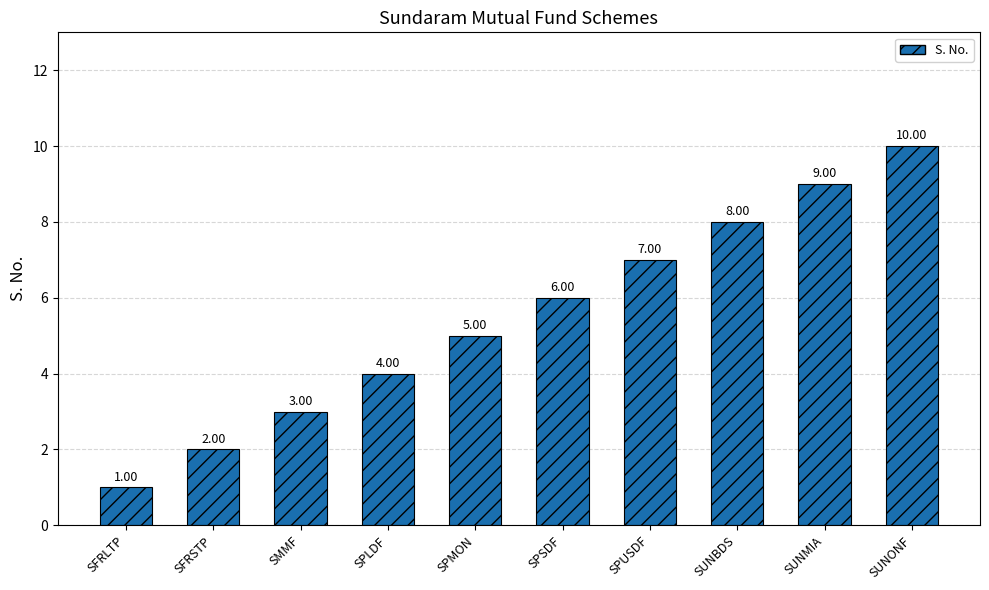

List the labels in order of value, smallest first.

SFRLTP, SFRSTP, SMMF, SPLDF, SPMON, SPSDF, SPUSDF, SUNBDS, SUNMIA, SUNONF